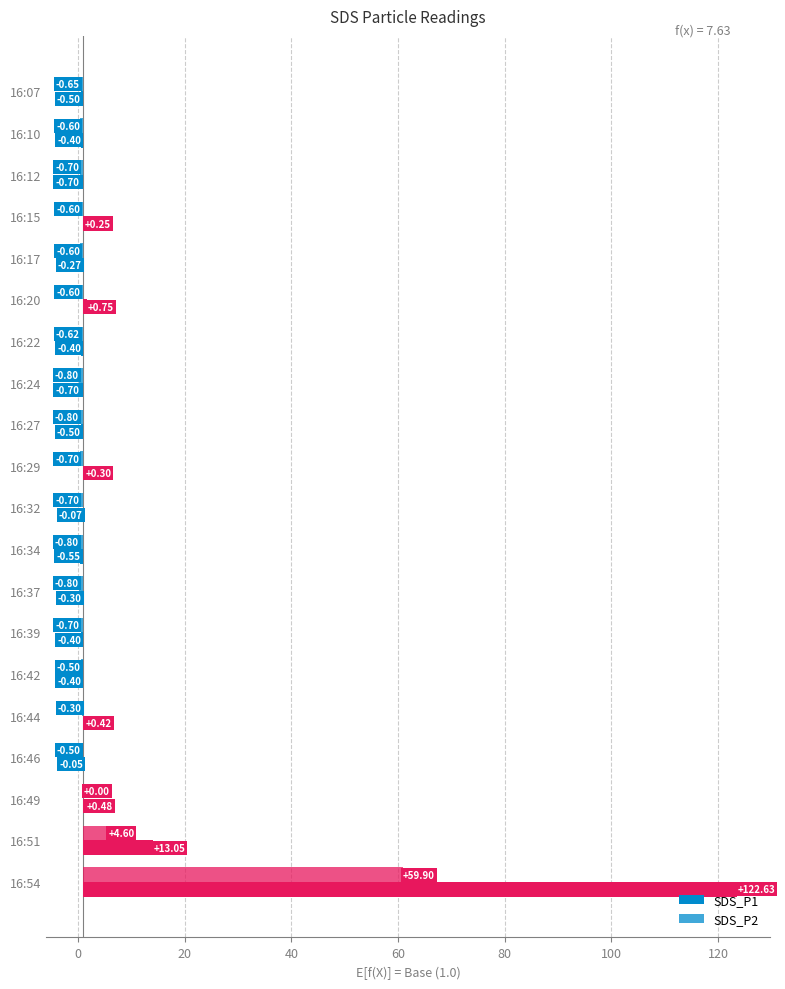

Which series has the largest range (max minus min)?

SDS_P1